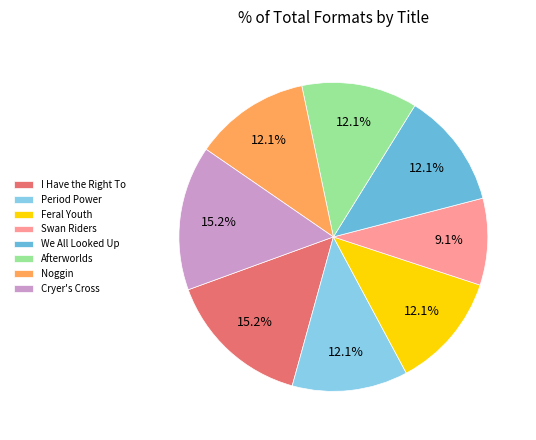

Do Afterworlds and We All Looked Up together represent more than half of the pie?

No